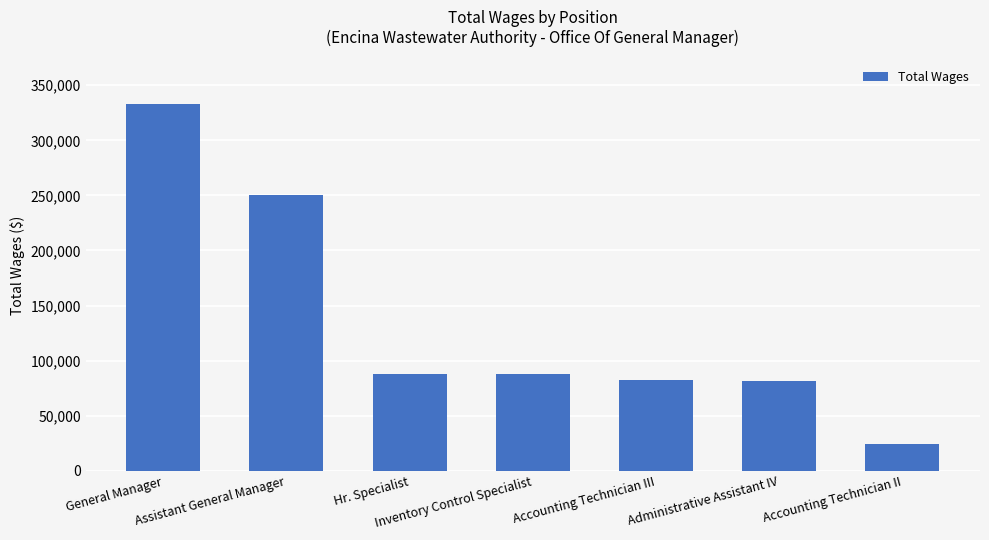

True or false: the data shows 121055 at Administrative Assistant IV.

False